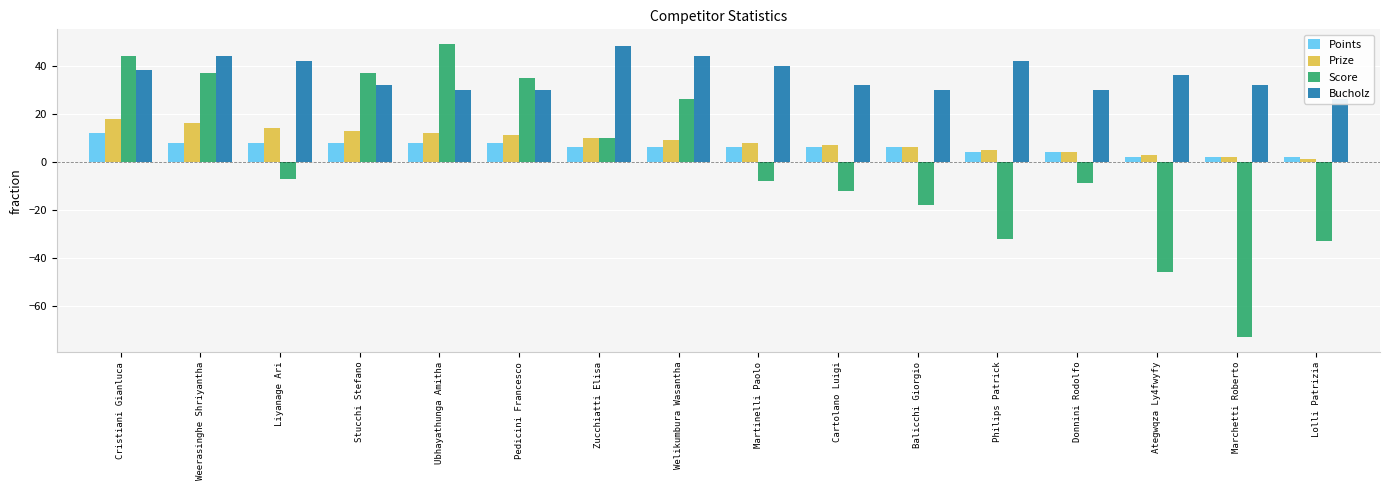

What is the sum of all Points values?

96